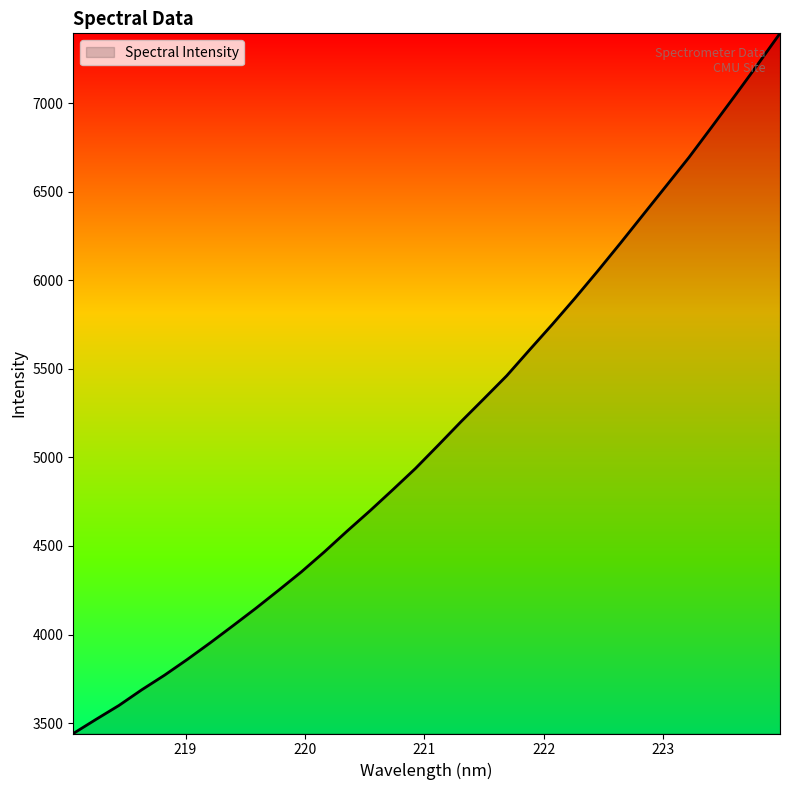

What is the maximum value shown in the chart?

7393.6